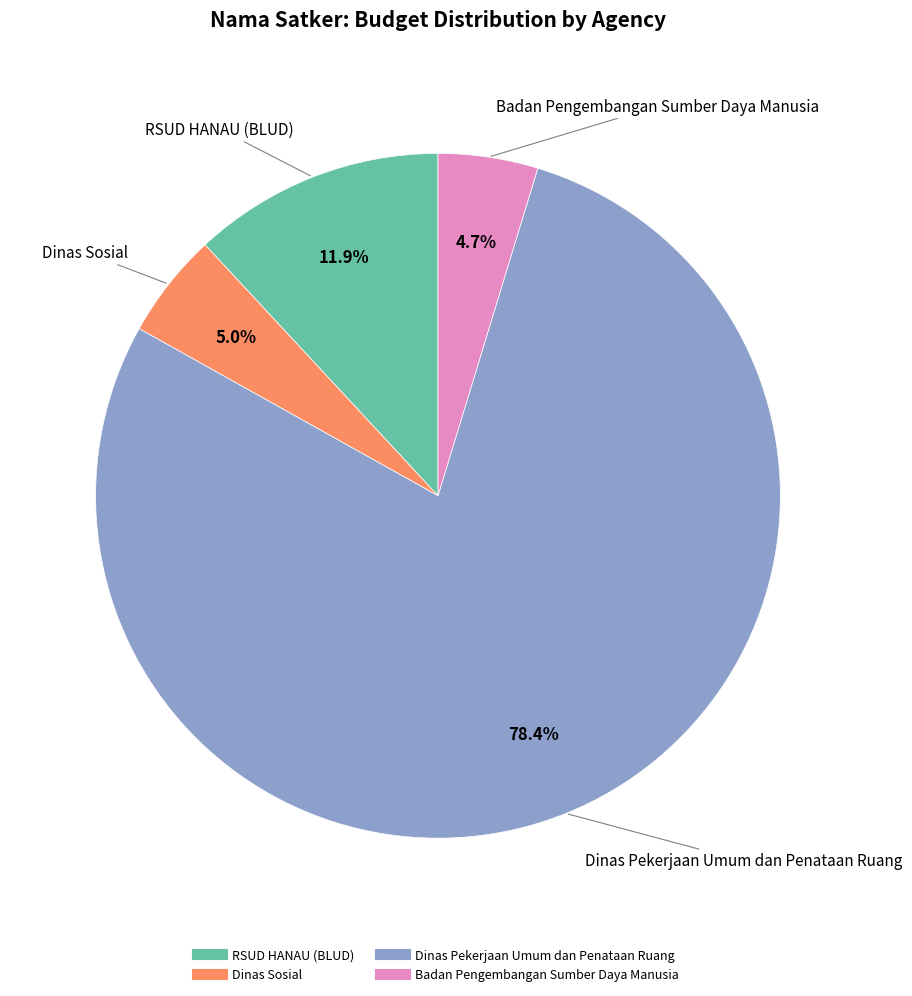

Is there any slice that represents more than half of the pie?

Yes